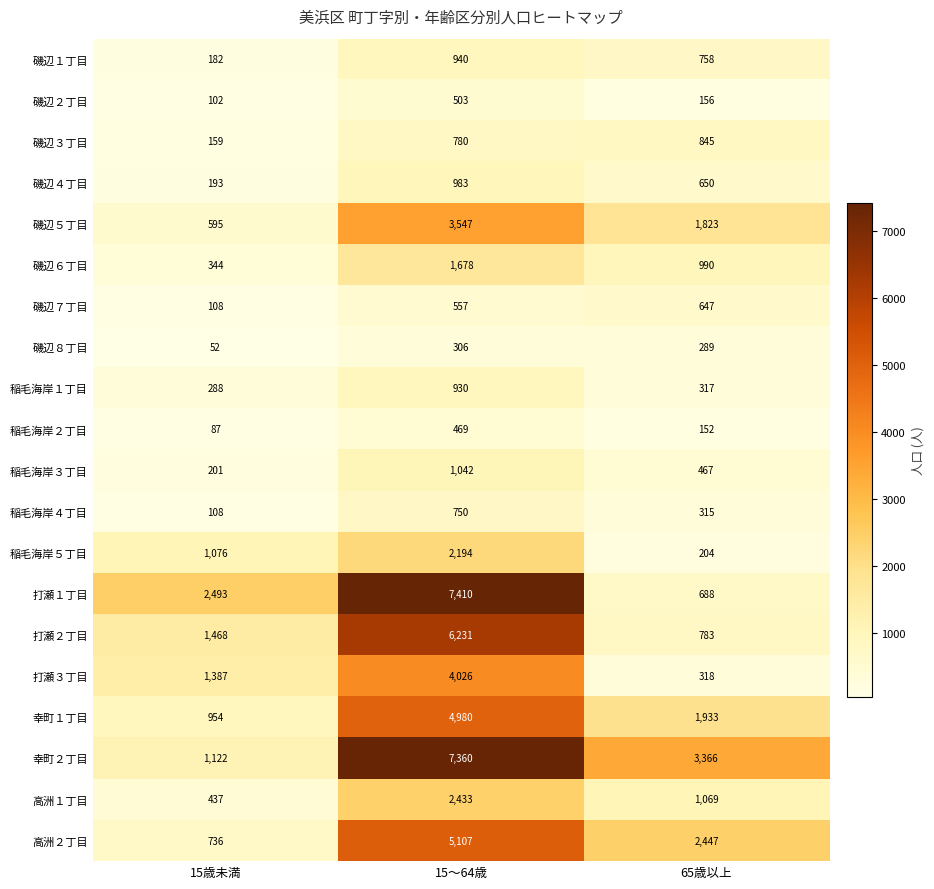

What is the average value of the 稲毛海岸５丁目 series?

1158